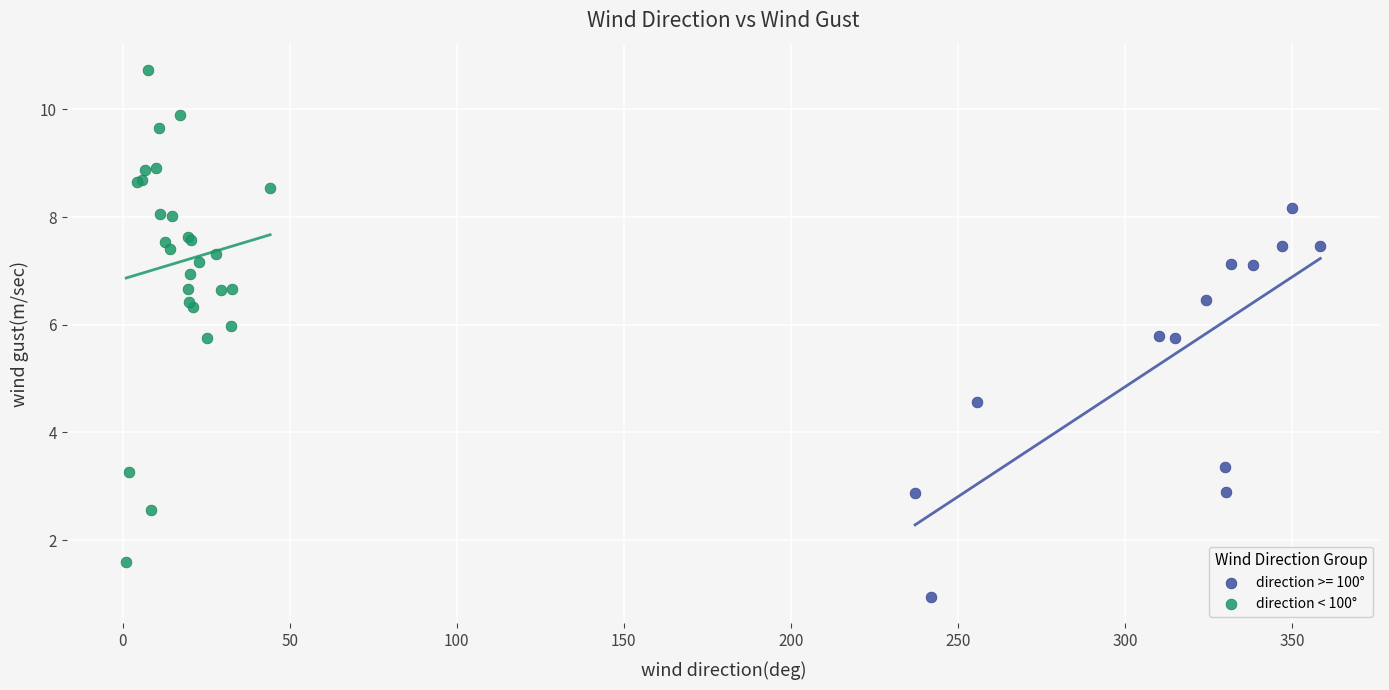

Which series contains the lowest Y value?

direction >= 100°